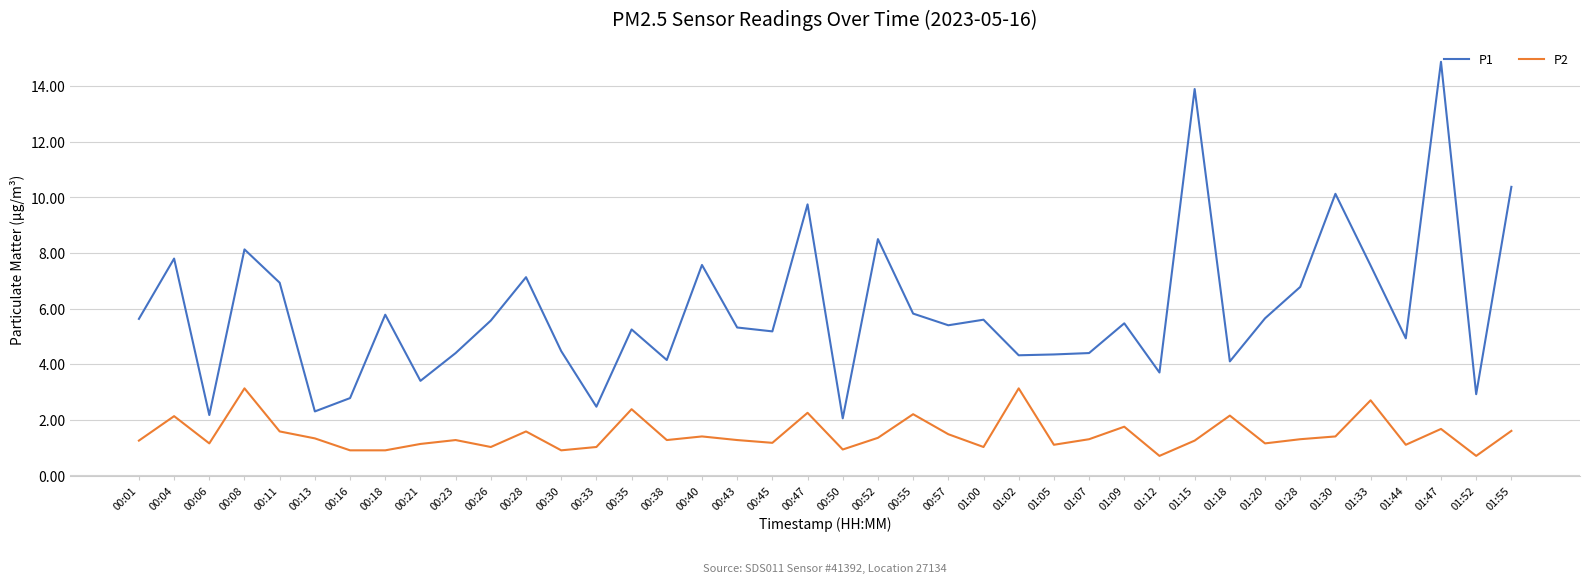

Is this an area chart (filled region under the line)?

No